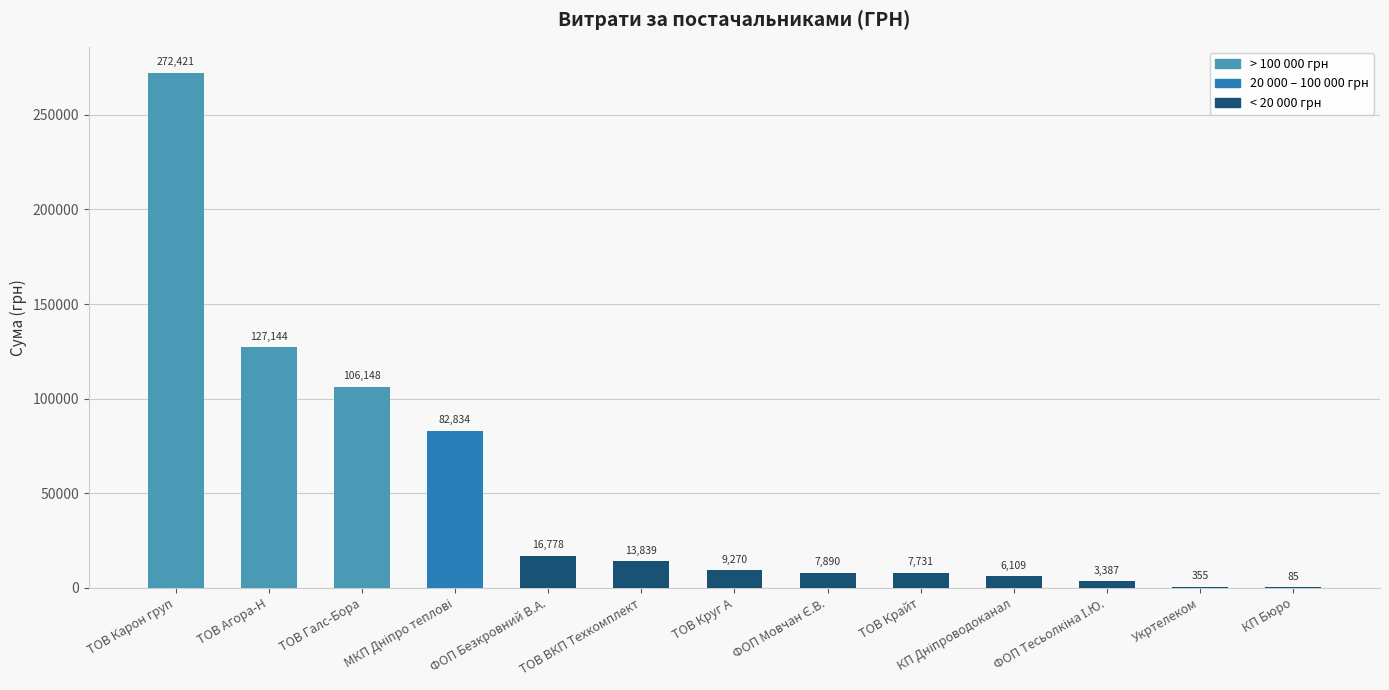

Where does the data first go above 9270?

ТОВ Карон груп